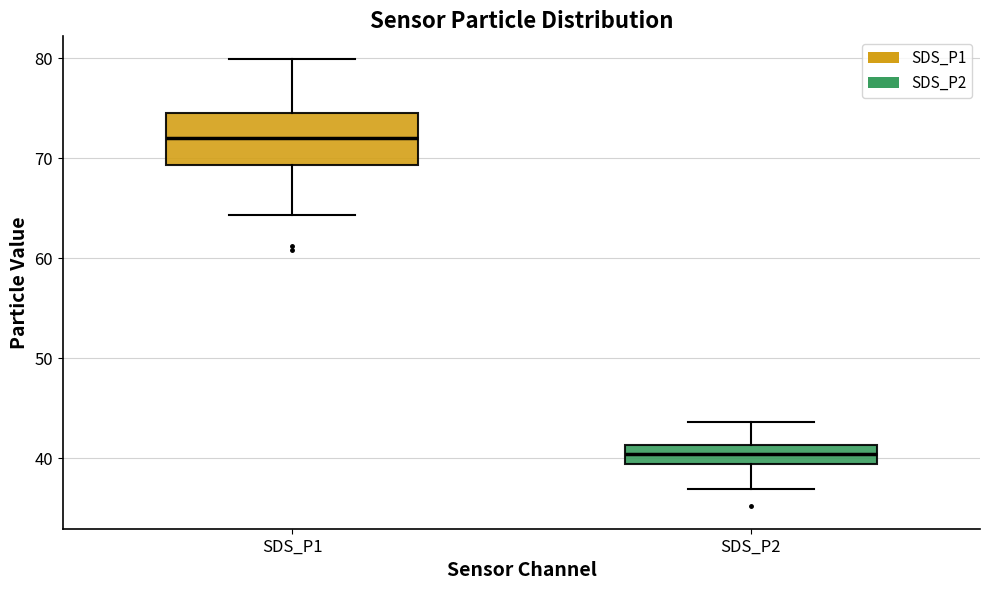

Reading left to right, transcribe this box plot: for each box, give where its median line is, the range the box spans, and where its two whiskers end, as read against the y-axis. The values are not printed on the chart, so give them approximately, as read against the axis.

SDS_P1: median 72, box 69 to 75, whiskers 64 to 80
SDS_P2: median 40, box 39 to 41, whiskers 37 to 44